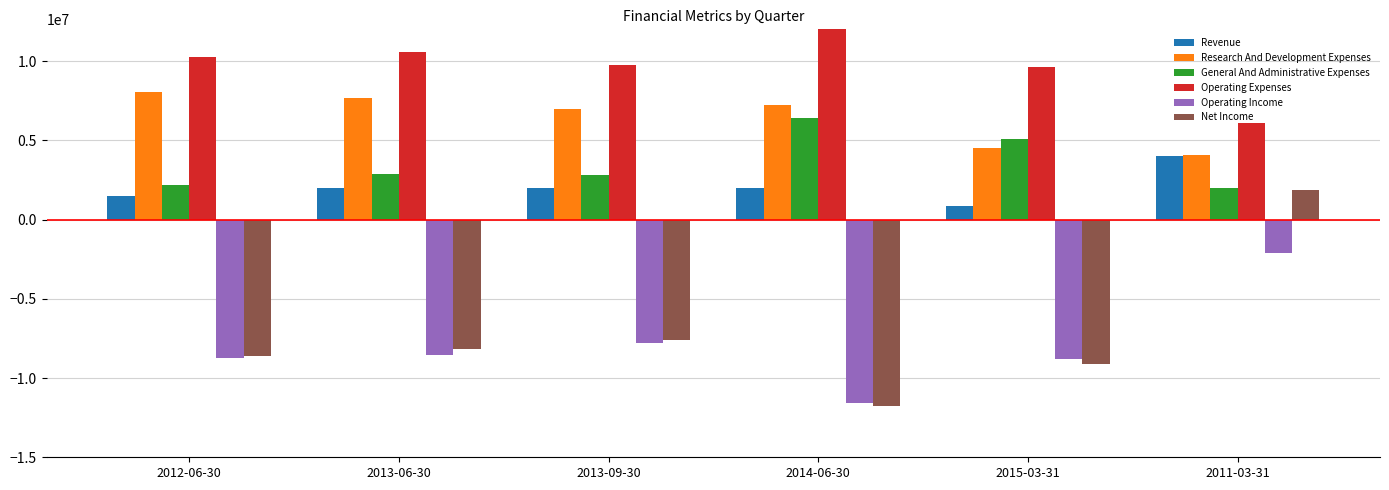

What is the spread (max minus min) of values at 2014-06-30?

25374000